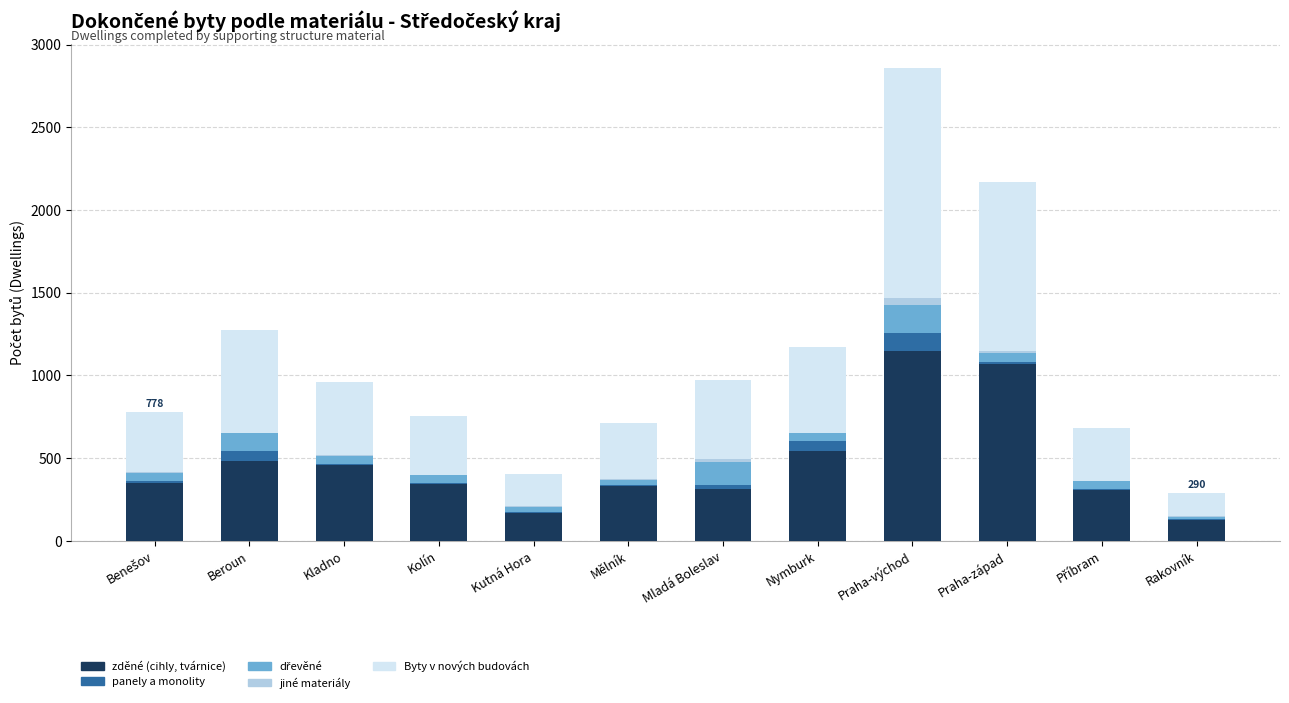

True or false: zděné (cihly, tvárnice) has a value of 1067 at Praha-západ.

True